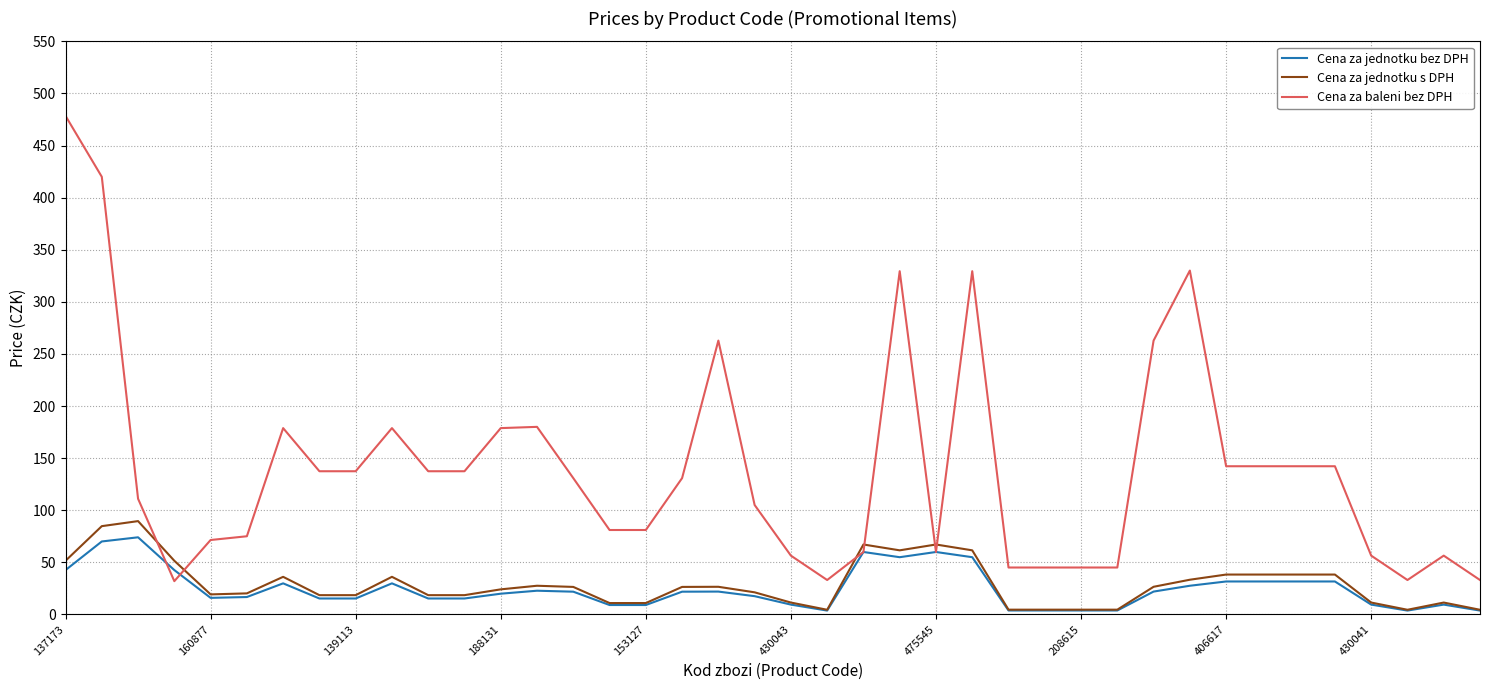

Which series has the largest total across all categories?

Cena za baleni bez DPH